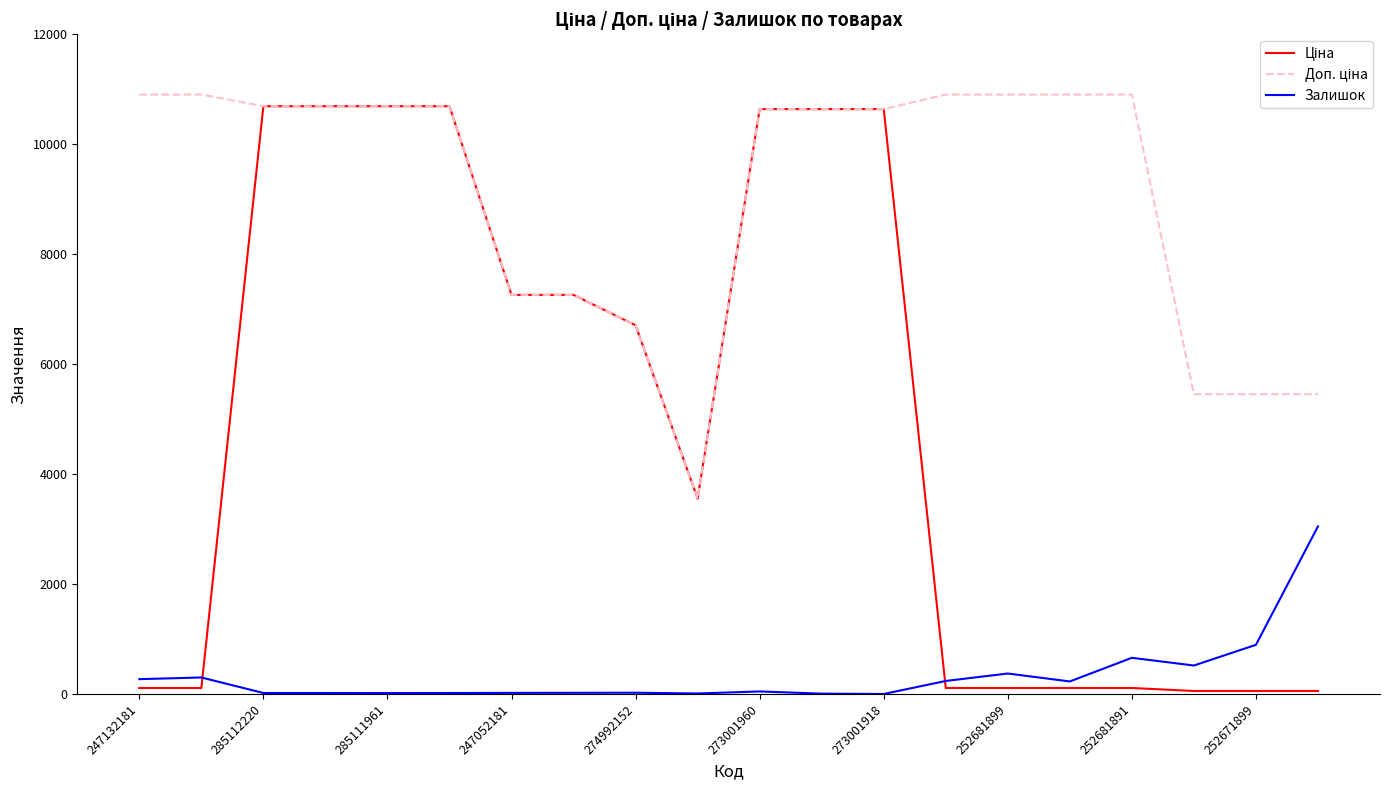

What is the greatest value displayed?

10903.0